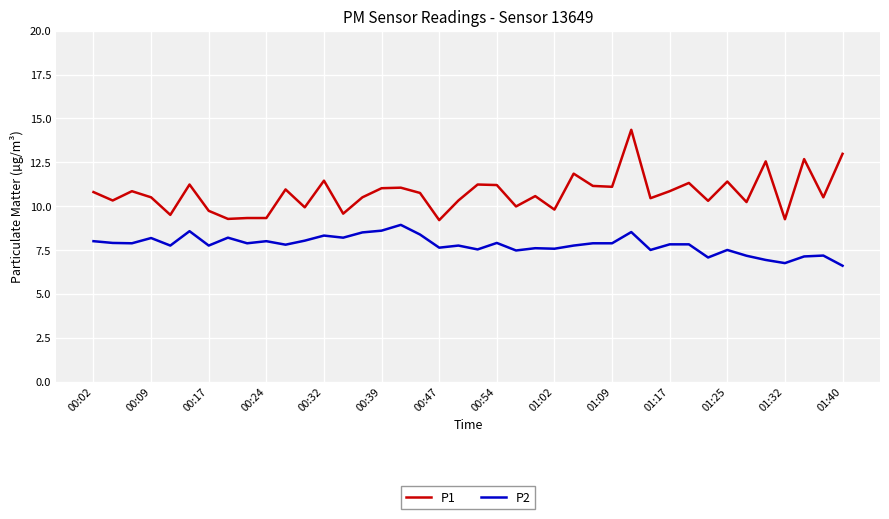

Which series has the widest spread of values?

P1